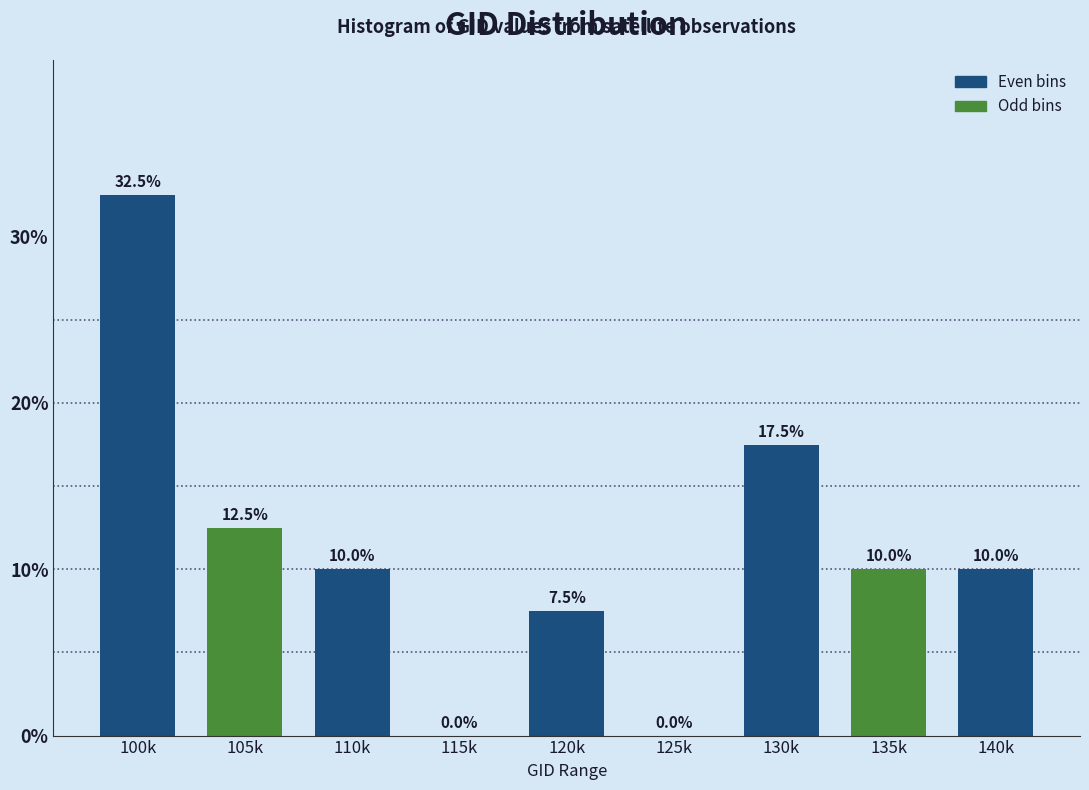

Reading left to right, list all the values displayed in this chart.

100k=32.5	105k=12.5	110k=10.0	115k=0.0	120k=7.5	125k=0.0	130k=17.5	135k=10.0	140k=10.0